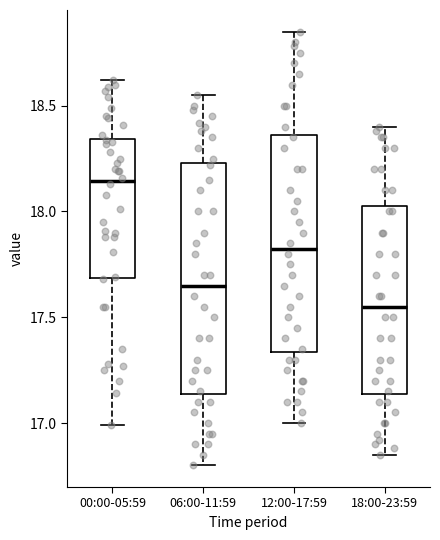

Reading left to right, read every box against the y-axis: the position of its median line, the range the box covers, and the ends of its whiskers. The values are not printed on the chart, so give them approximately, as read against the axis.

00:00-05:59: median 18.15, box 17.70 to 18.35, whiskers 17.00 to 18.60
06:00-11:59: median 17.65, box 17.15 to 18.25, whiskers 16.80 to 18.55
12:00-17:59: median 17.85, box 17.35 to 18.35, whiskers 17.00 to 18.85
18:00-23:59: median 17.55, box 17.15 to 18.05, whiskers 16.85 to 18.40